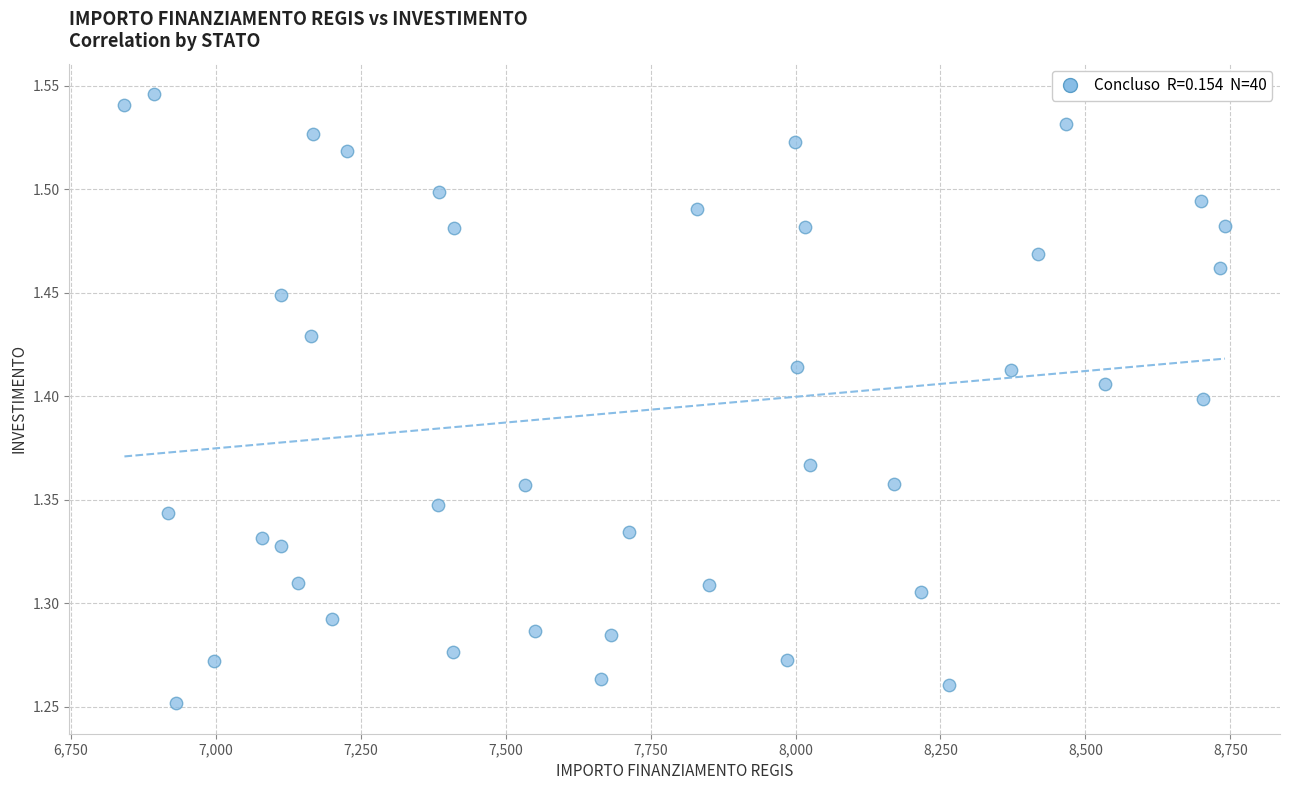

What is the range of Y values (max minus min)?

0.3